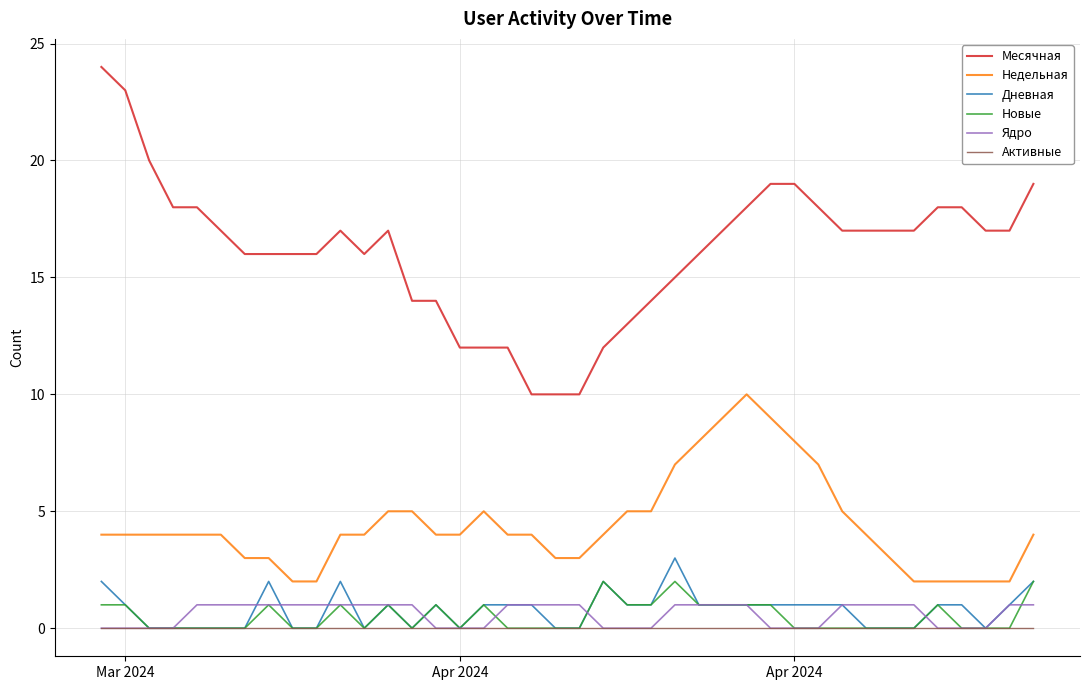

How many lines are shown in the chart?

6